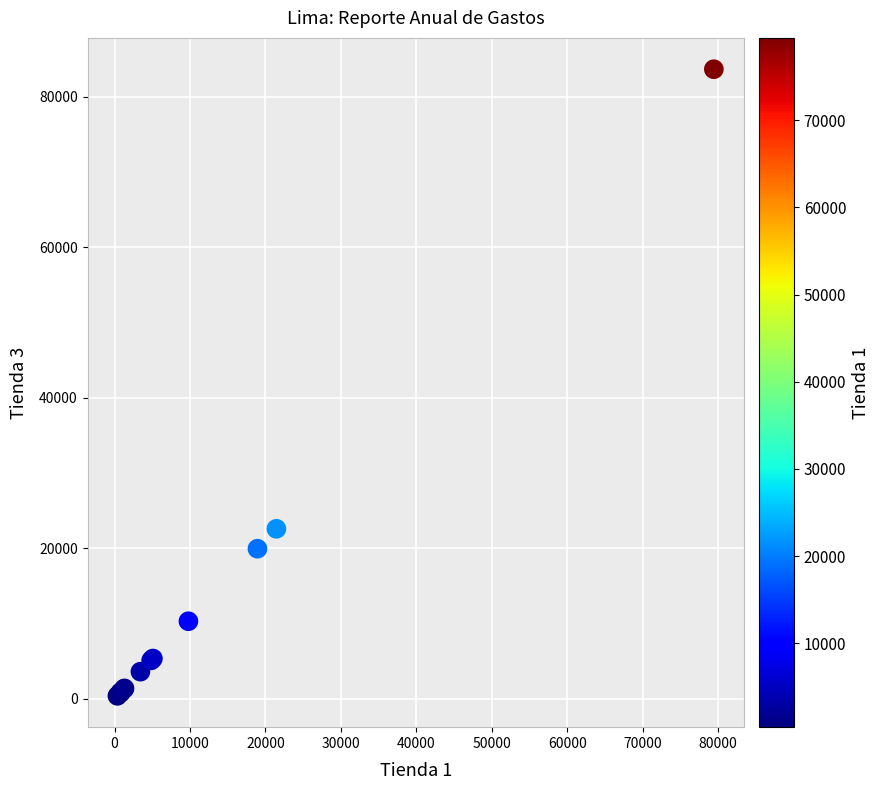

What Y value in the scatter plot is closest to 42008?

22577